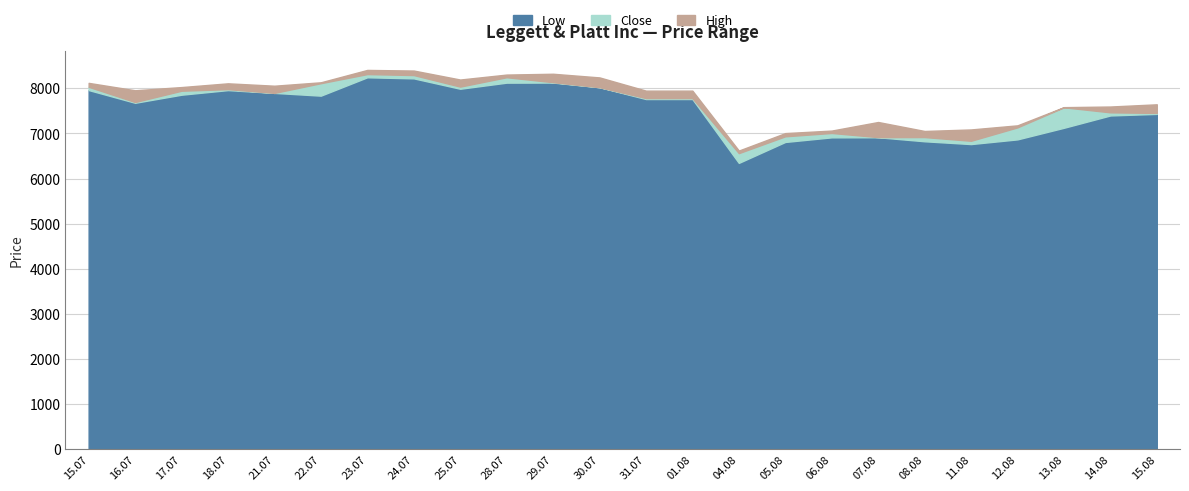

Where is the first local minimum for Low?

16.07.2025